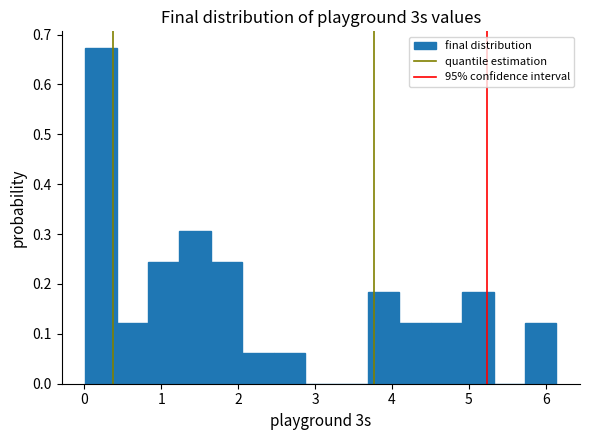

Which range on the x-axis has the tallest bar?

0.0 to 0.4